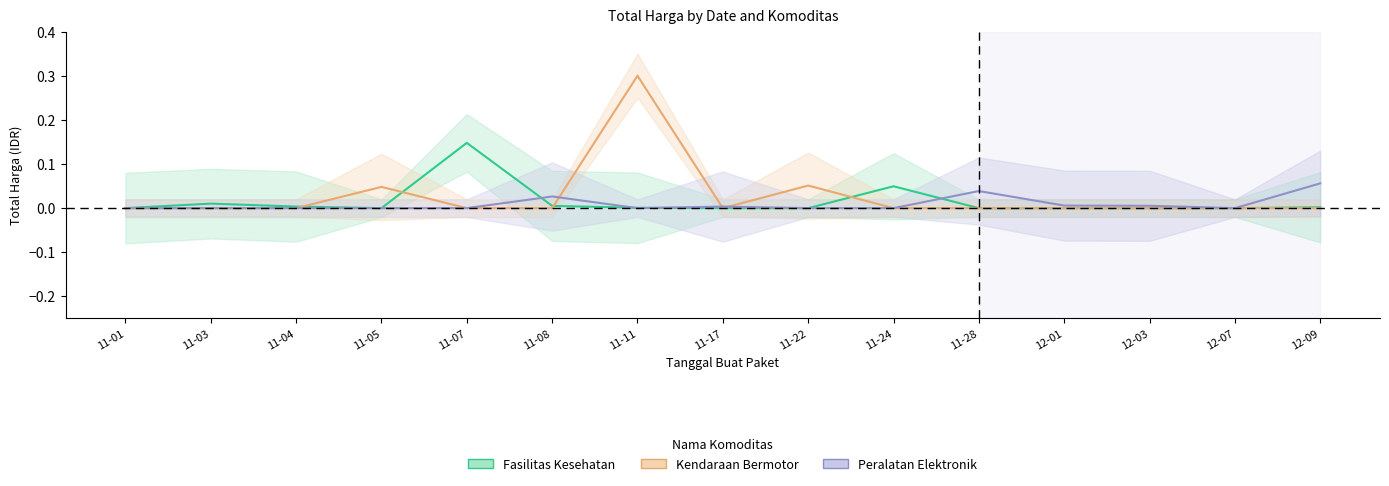

Which series has the largest range (max minus min)?

Kendaraan Bermotor